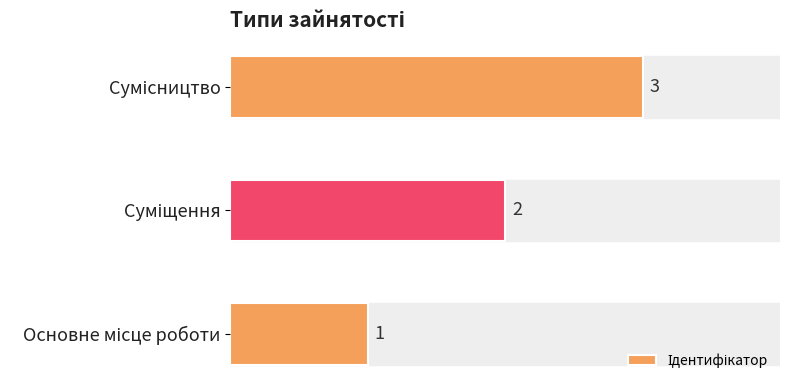

What is the greatest value displayed?

3